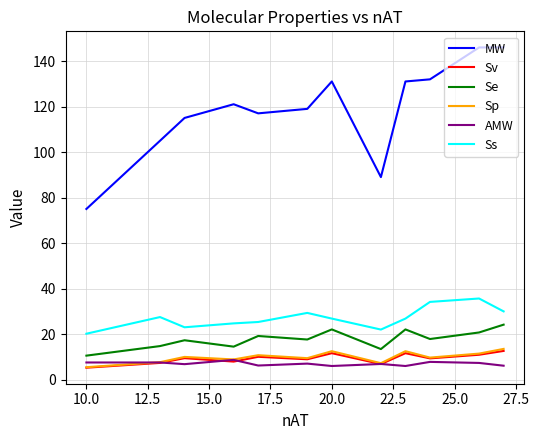

True or false: Se and Sv intersect in this chart.

False